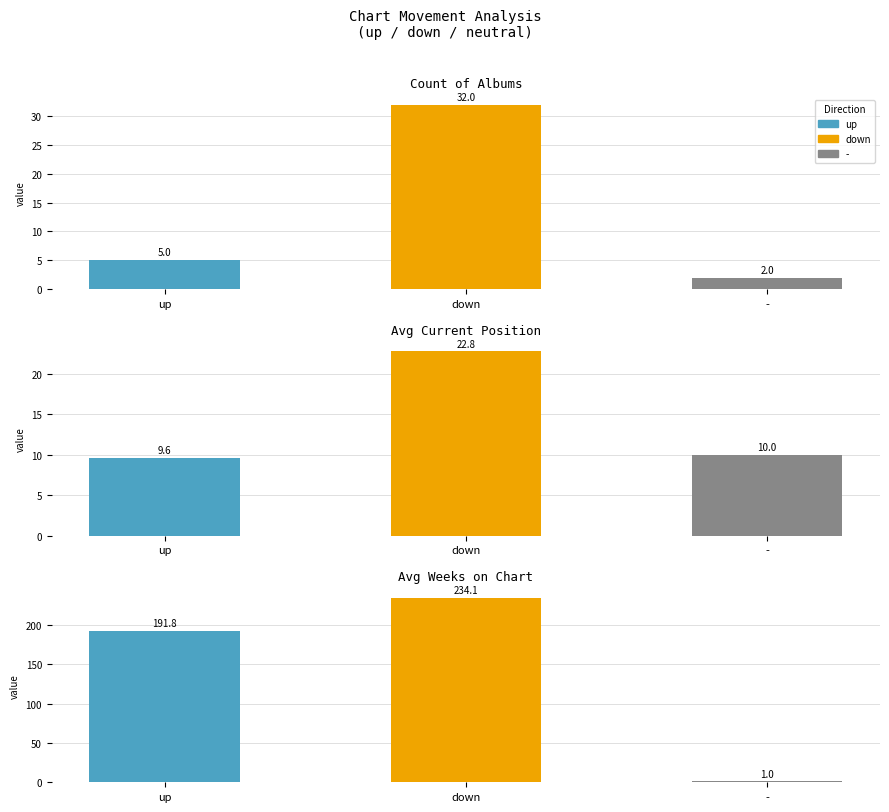

Reading left to right, transcribe all the data shown in this chart.

Count of Albums: 5.0	32.0	2.0
Avg Current Position: 9.6	22.8	10.0
Avg Weeks on Chart: 191.8	234.1	1.0